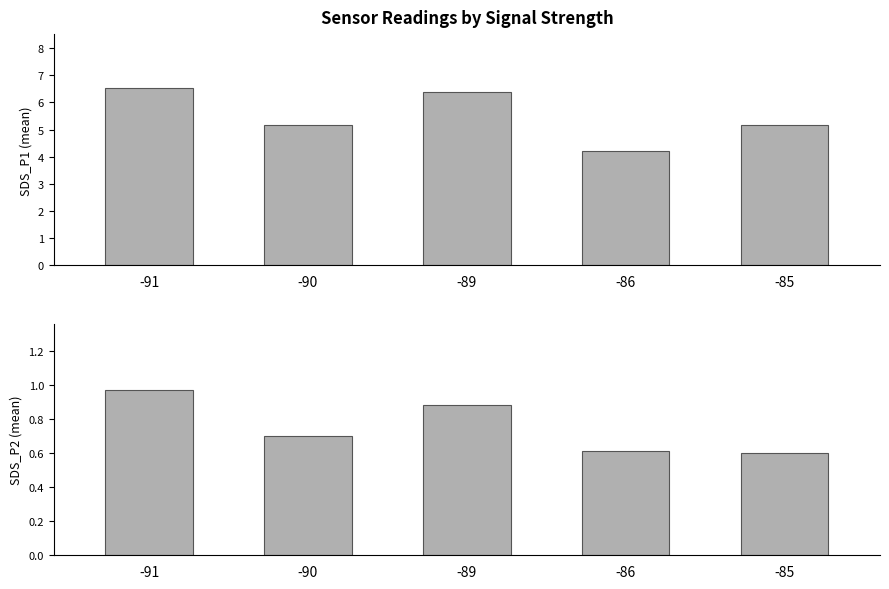

What are all the series names shown in the legend?

SDS_P1, SDS_P2